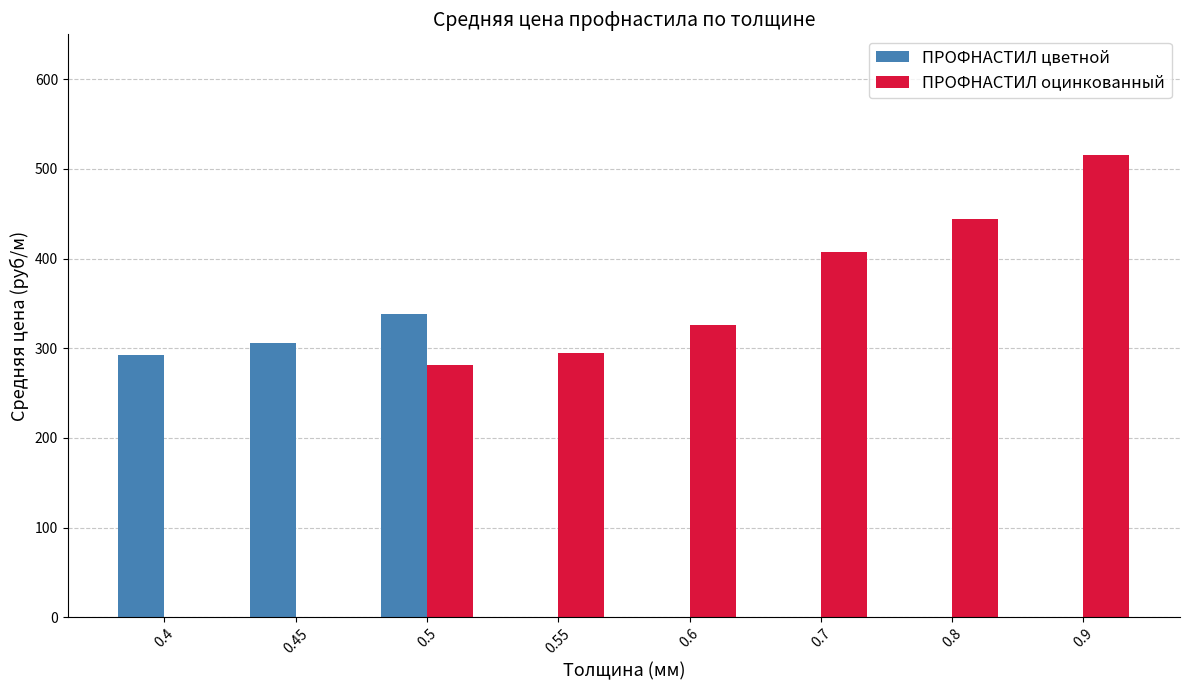

What is the difference between the second highest and minimum values in the ПРОФНАСТИЛ цветной series?

14